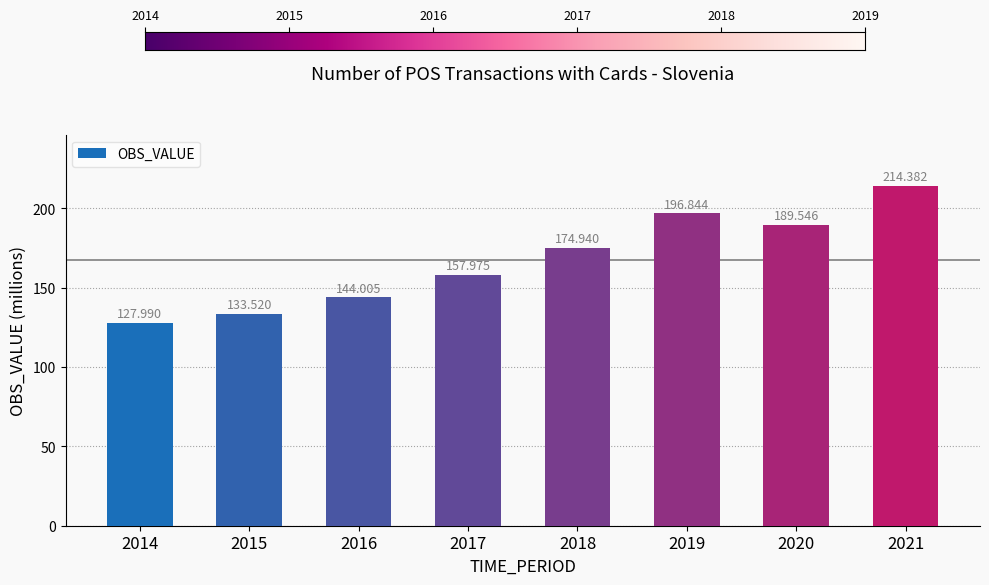

The value at 2020 is 189.5. True or false?

True